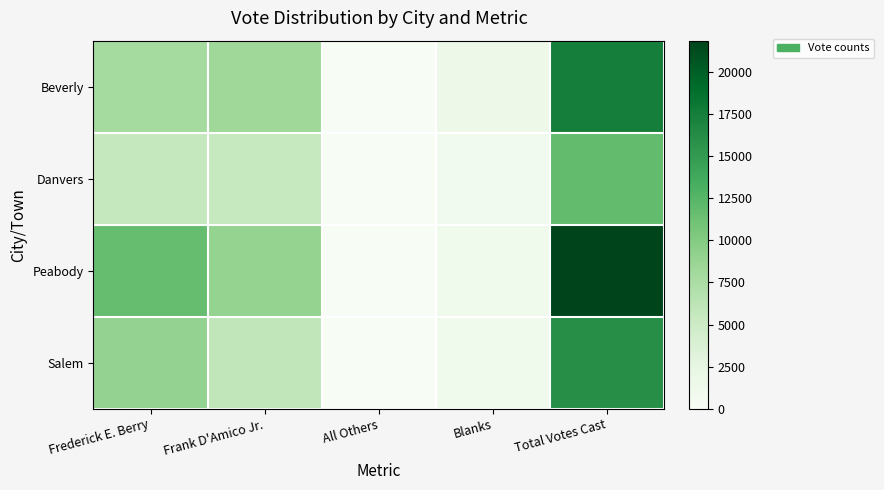

What is the total value across all series at Total Votes Cast?

67357